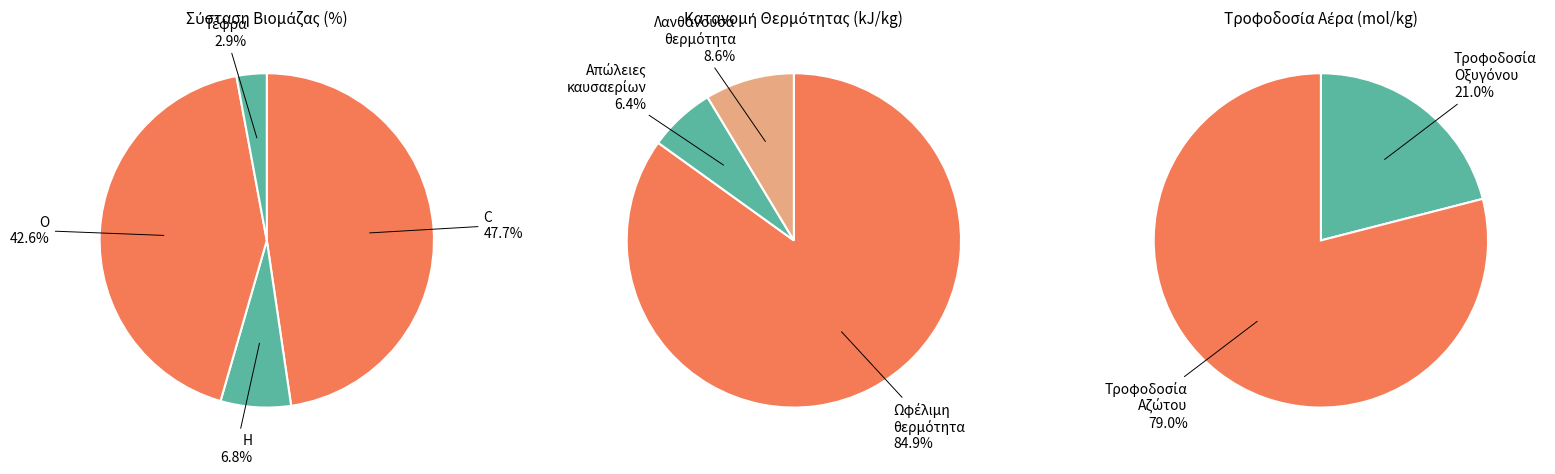

Which category has the smallest portion of the pie?

Απώλειες καυσαερίων